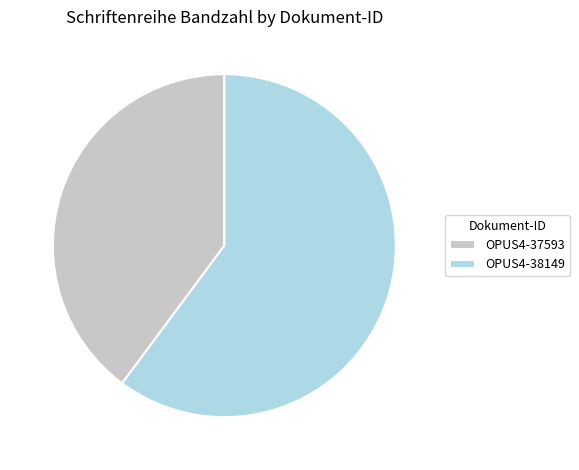

The OPUS4-38149 slice represents 74% of the pie. True or false?

False